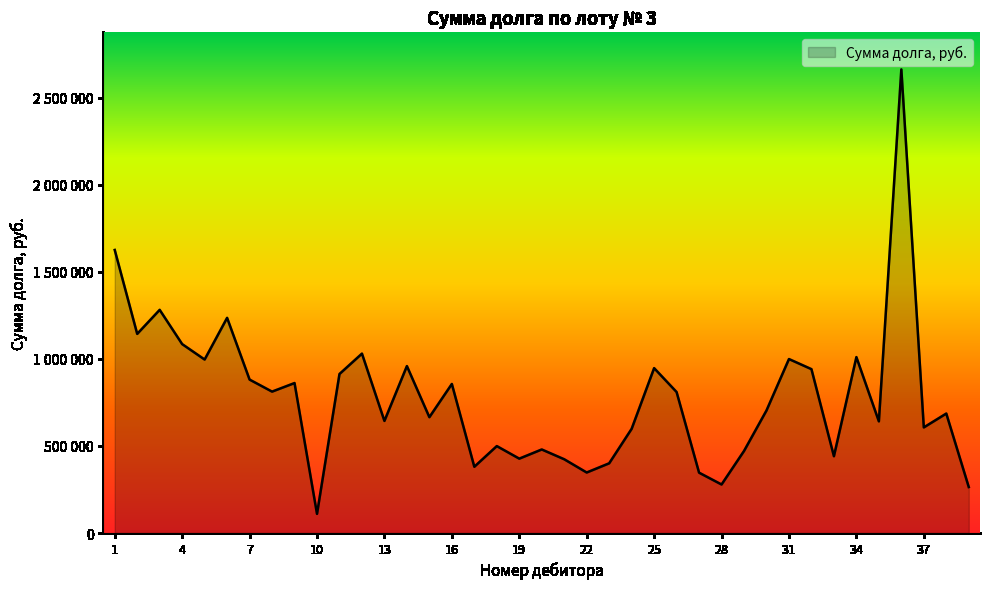

Does the chart have visible grid lines?

No